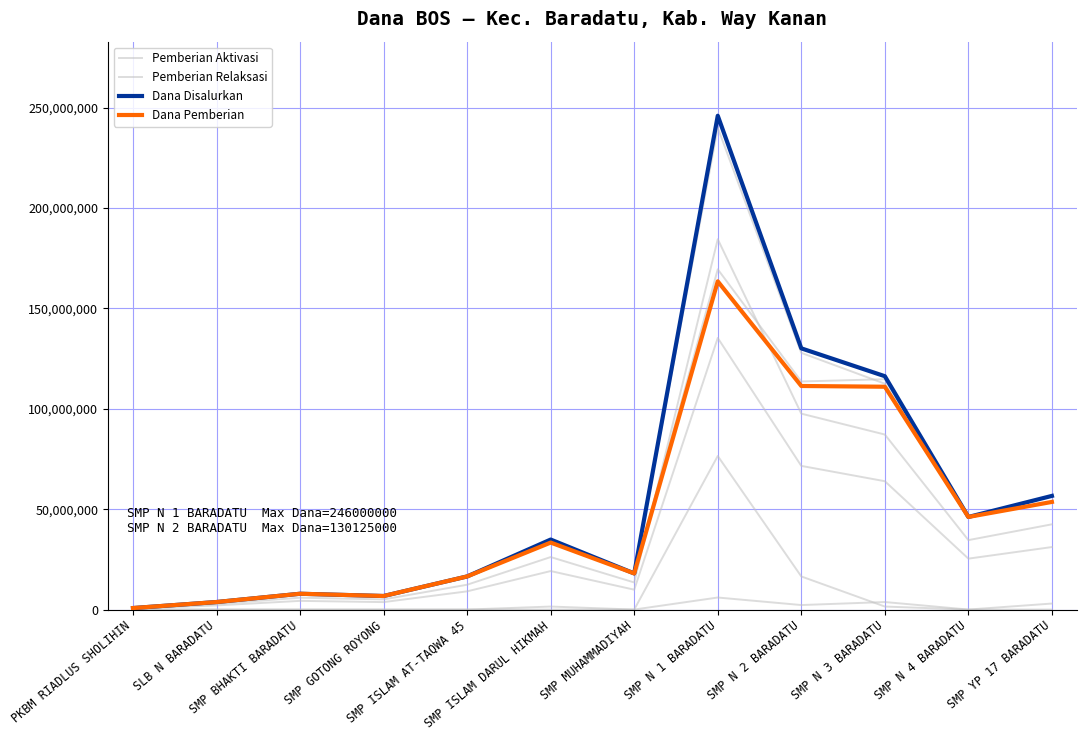

The Pemberian Relaksasi series shows -3001129 at SLB N BARADATU. True or false?

False